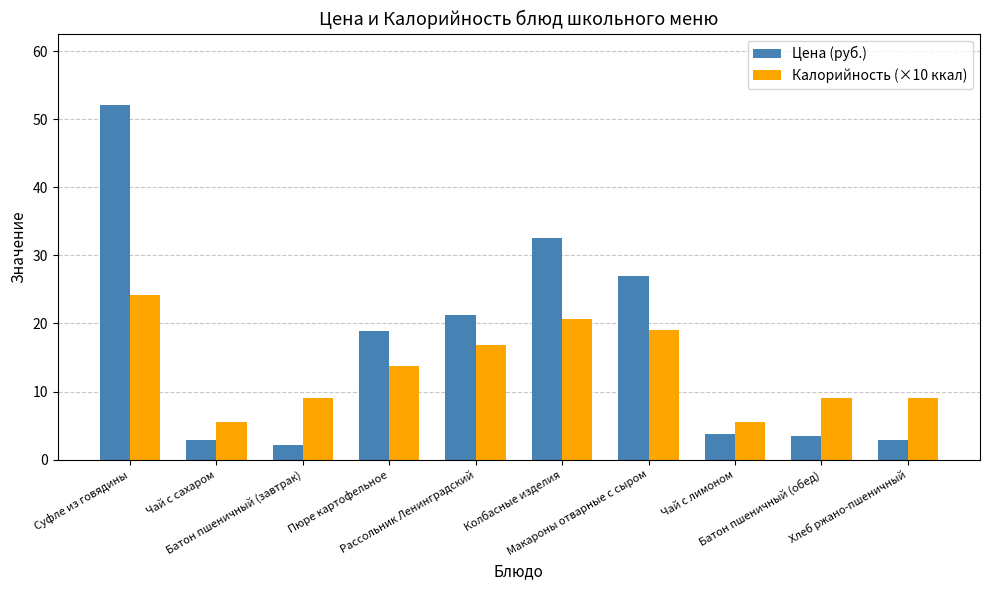

What is the highest value of the Калорийность (×10 ккал) series?

24.2